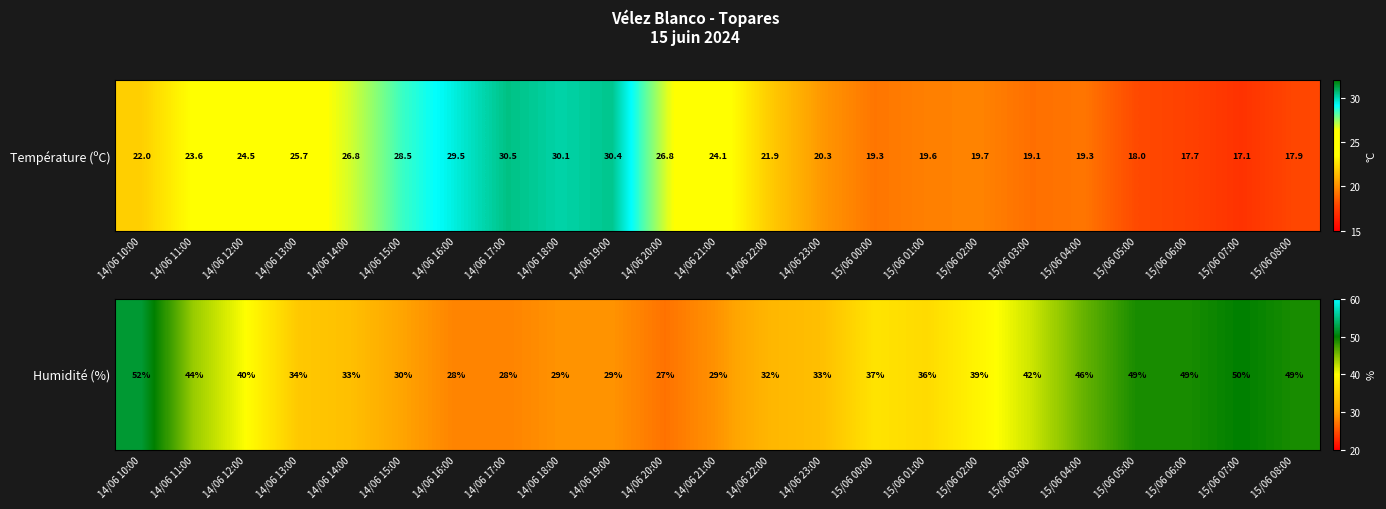

Is it true that the value at 14/06 15:00 is 30?

True